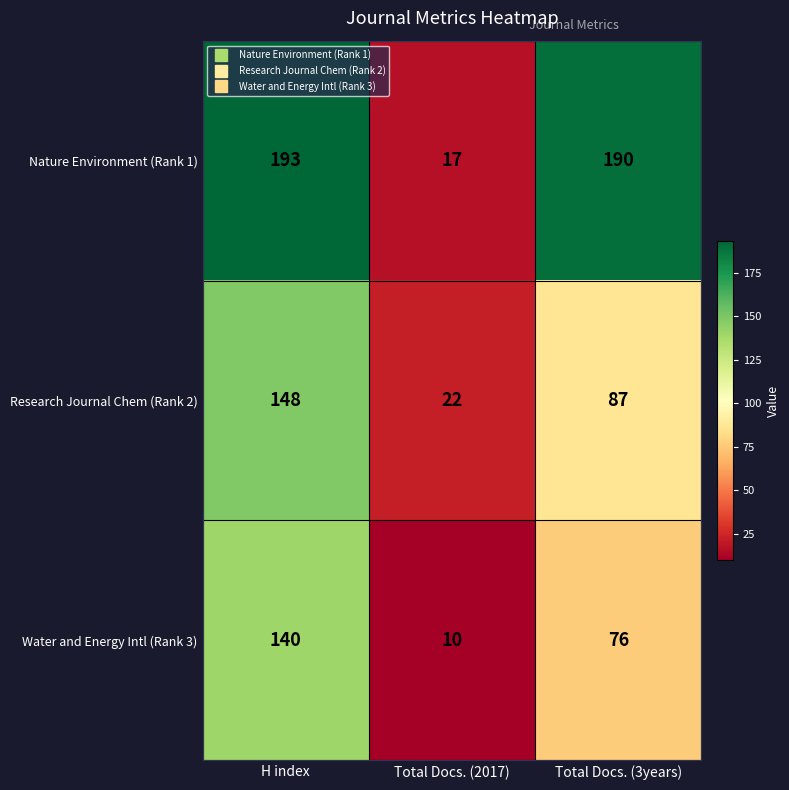

True or false: Water and Energy Intl (Rank 3) has a value of 87 at H index.

False